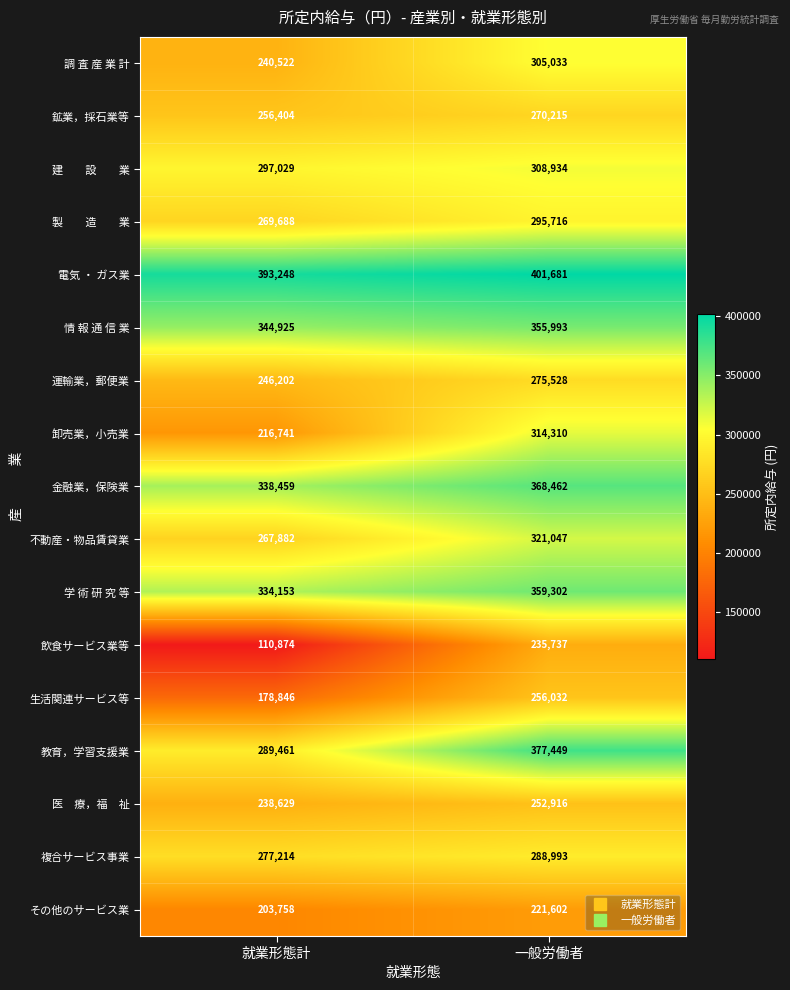

What is the approximate value of 学 術 研 究 等 at 一般労働者, to the nearest 100?

359300